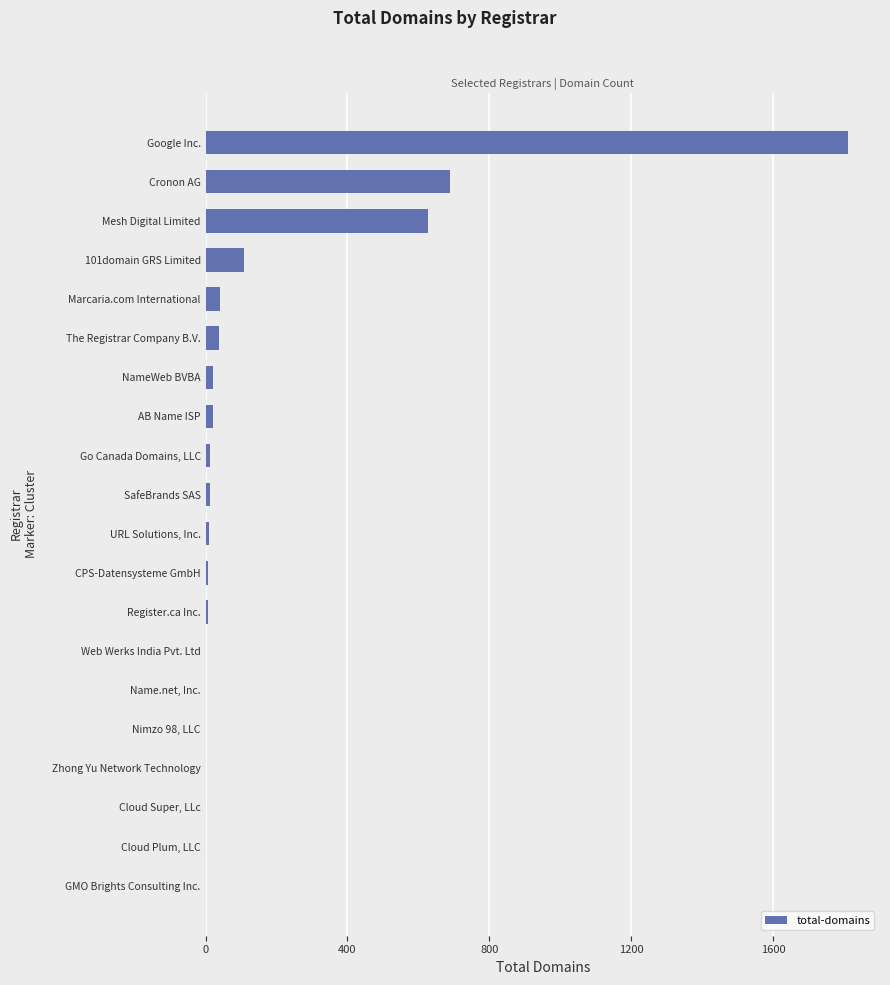

What is the change in value from Cloud Super, LLc to Mesh Digital Limited?

+627